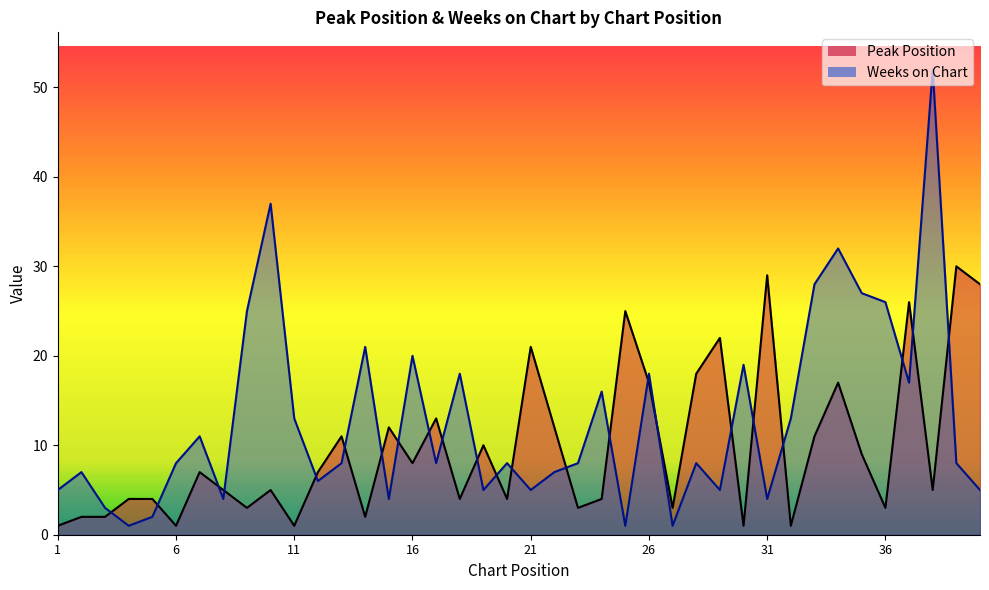

Reading right to left, extract all data points from this chart.

Peak Position: 28	30	5	26	3	9	17	11	1	29	1	22	18	3	17	25	4	3	12	21	4	10	4	13	8	12	2	11	7	1	5	3	5	7	1	4	4	2	2	1
Weeks on Chart: 5	8	52	17	26	27	32	28	13	4	19	5	8	1	18	1	16	8	7	5	8	5	18	8	20	4	21	8	6	13	37	25	4	11	8	2	1	3	7	5